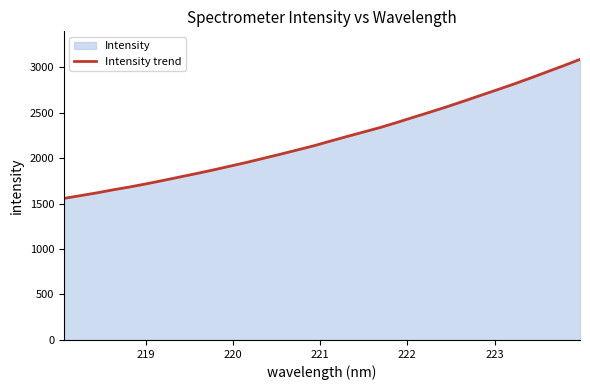

What is the minimum value shown in the chart?

1556.6